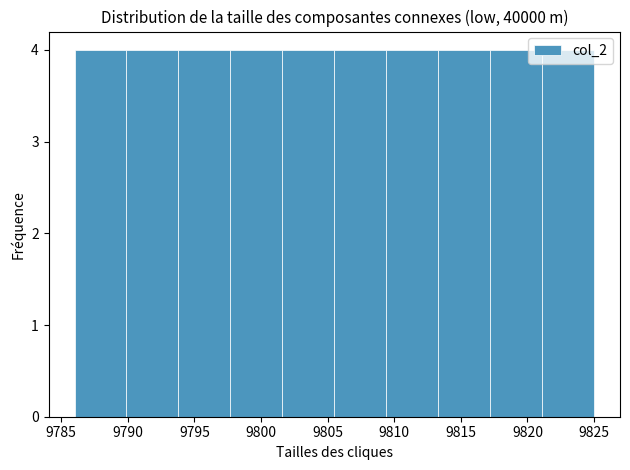

Reading left to right, list every bar in this chart as the range it spans on the x-axis followed by its height. Neither the bar edges nor the heights are printed on the chart, so give them approximately, as read against the axes.

9786.0 to 9789.9: 4
9789.9 to 9793.8: 4
9793.8 to 9797.7: 4
9797.7 to 9801.6: 4
9801.6 to 9805.5: 4
9805.5 to 9809.4: 4
9809.4 to 9813.3: 4
9813.3 to 9817.2: 4
9817.2 to 9821.1: 4
9821.1 to 9825.0: 4